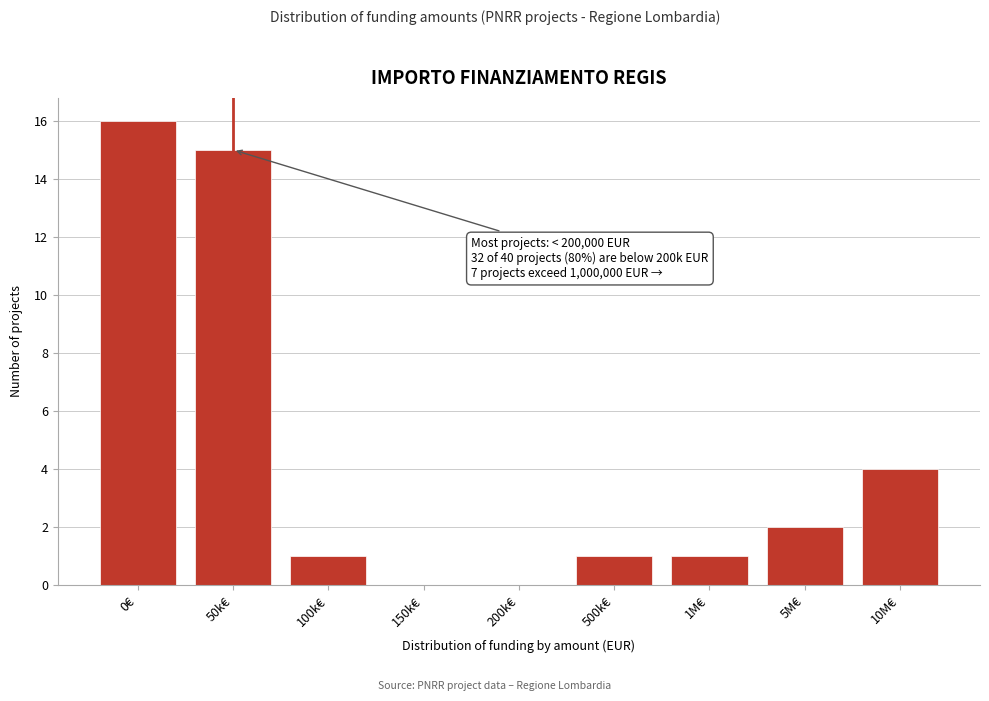

Reading right to left, extract all data points from this chart.

10M€=4	5M€=2	1M€=1	500k€=1	200k€=0	150k€=0	100k€=1	50k€=15	0€=16